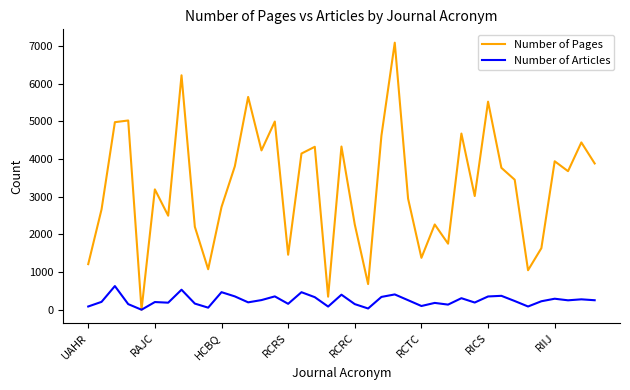

Count the number of data series in this chart.

2